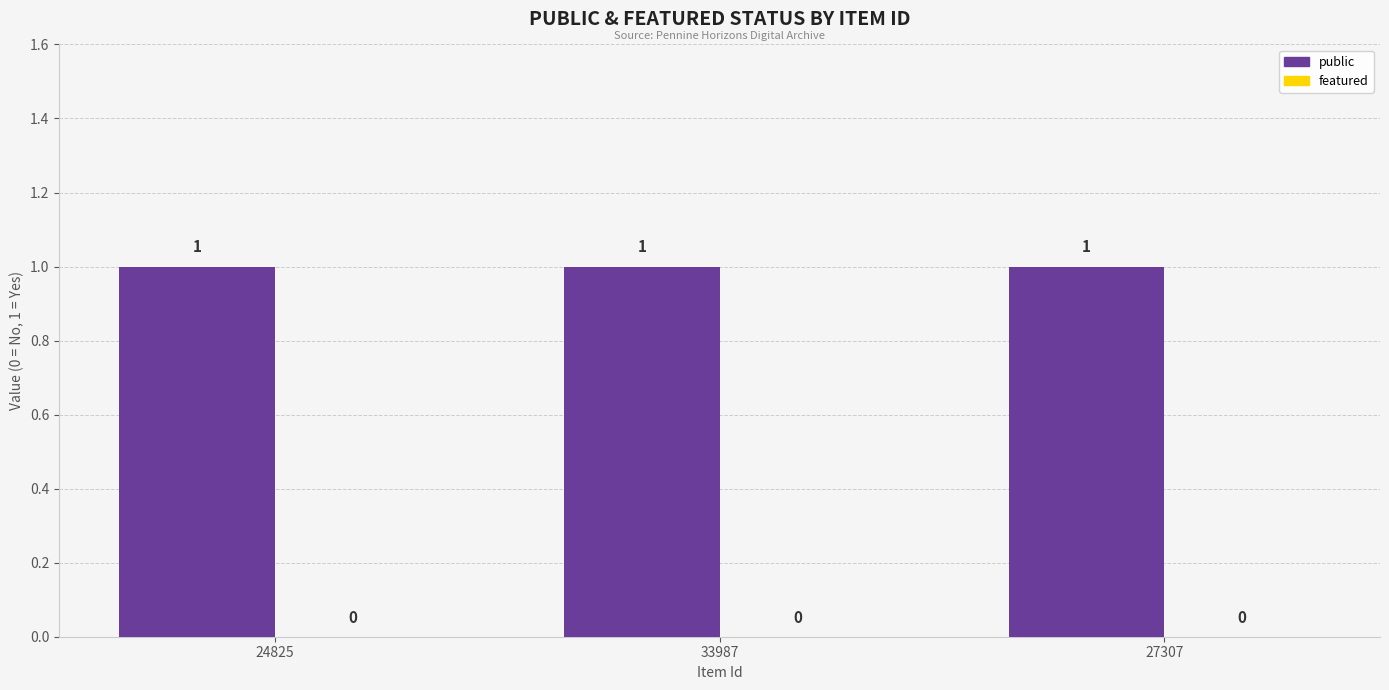

Is the value of public at 33987 greater than the value of featured at 24825?

Yes